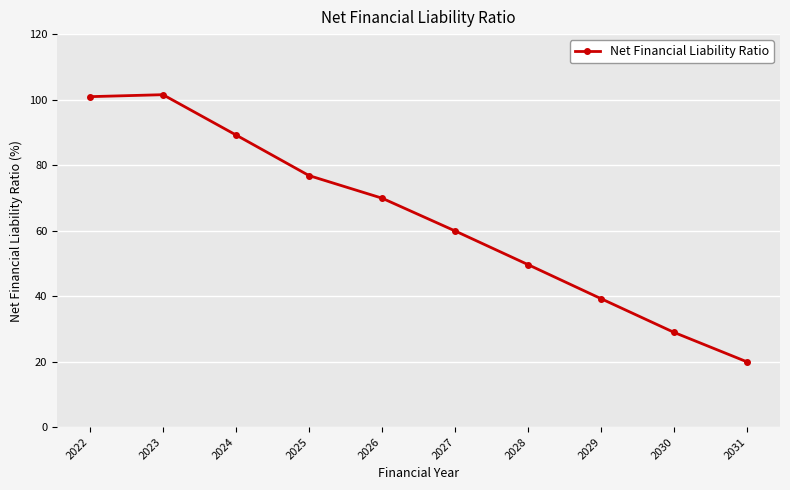

Reading left to right, transcribe all the data shown in this chart.

100.9	101.5	89.2	76.8	69.9	59.9	49.6	39.2	28.9	19.9